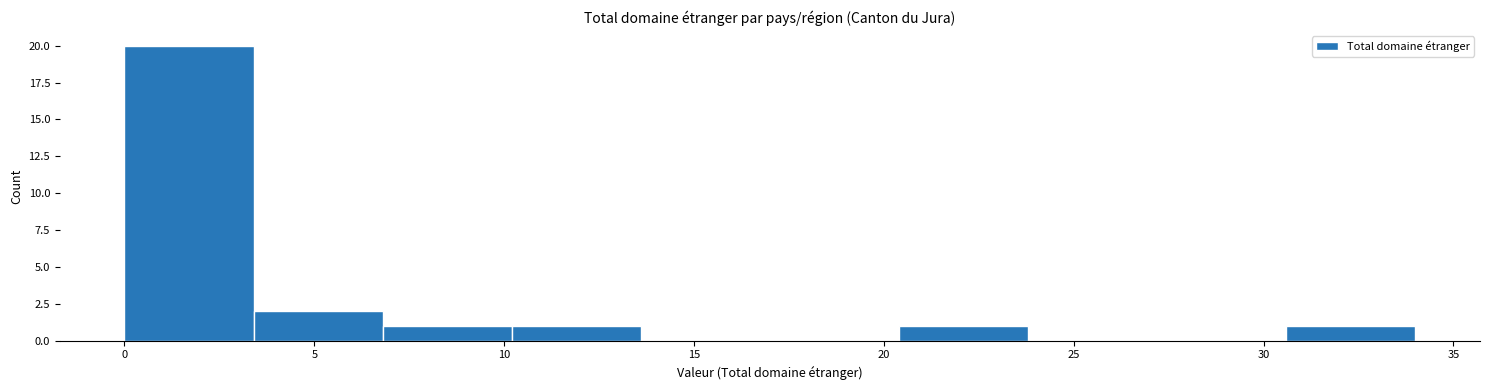

What is the height of the bar covering 30.6 to 34.0 on the x-axis? Neither the bar edges nor the heights are printed on the chart, so give them approximately, as read against the axes.

1